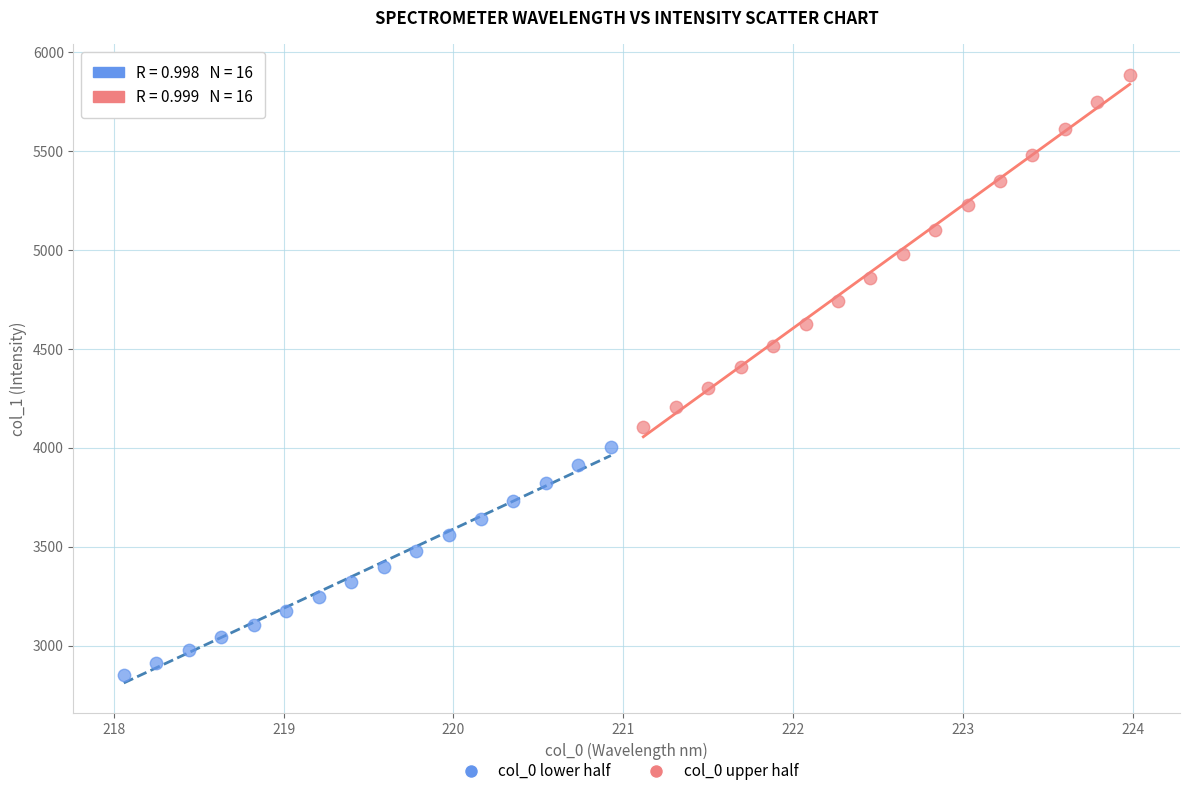

Which series reaches the minimum Y coordinate?

col_0 lower half